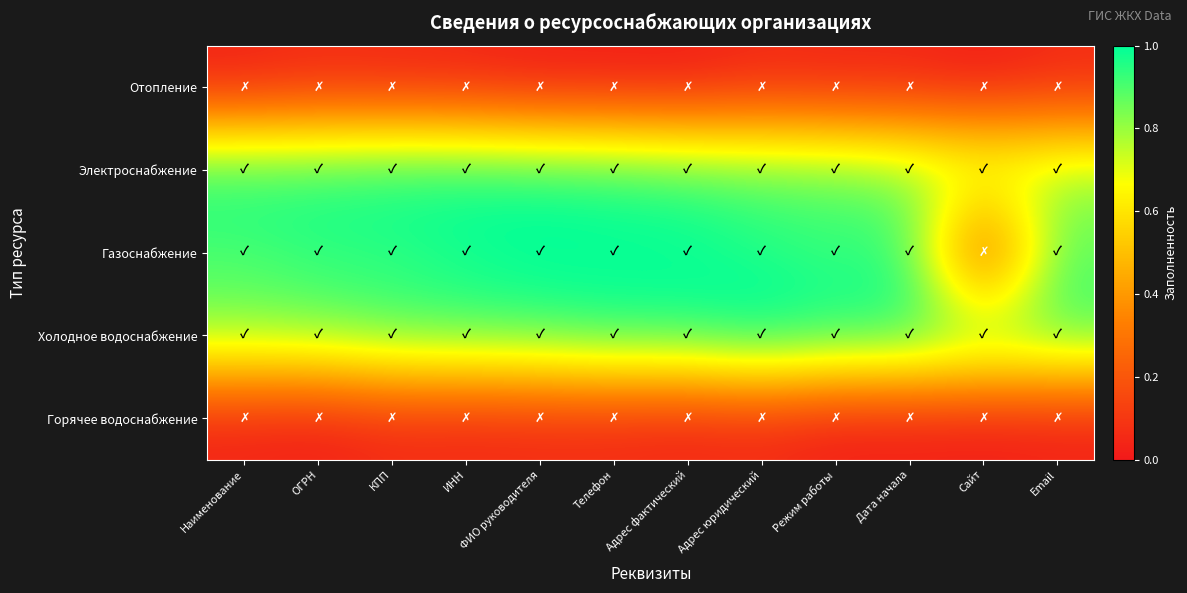

Rank the series at ИНН from highest to lowest value.

Электроснабжение, Газоснабжение, Холодное водоснабжение, Горячее водоснабжение, Отопление